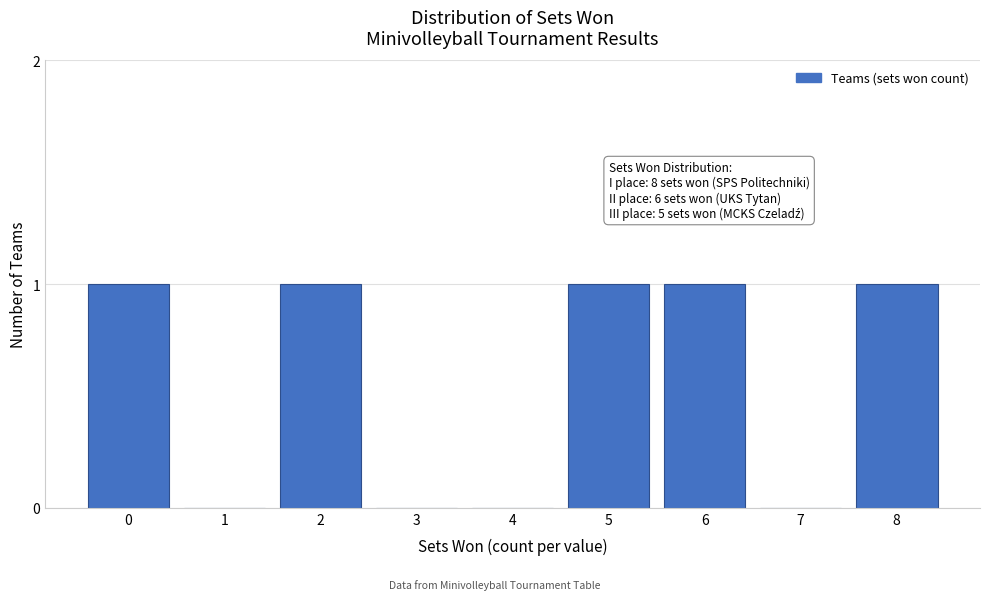

Reading left to right, extract all data points from this chart.

0=1	1=0	2=1	3=0	4=0	5=1	6=1	7=0	8=1